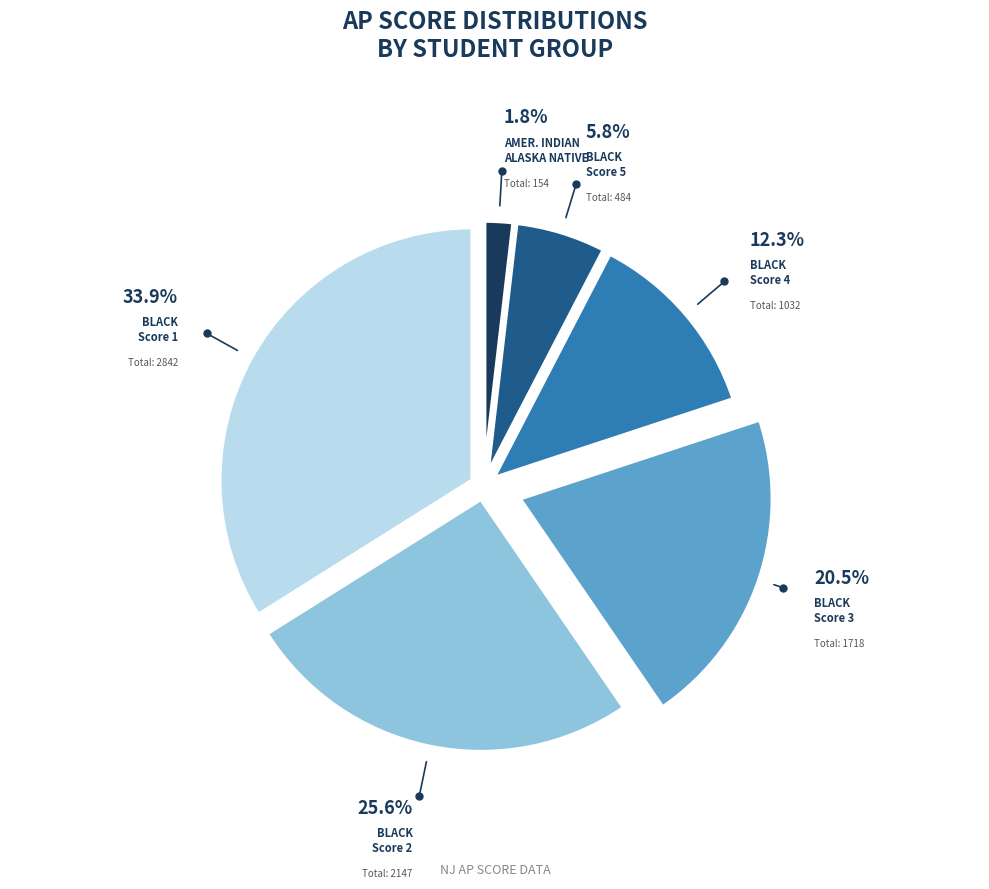

Count the number of slices in the pie.

6